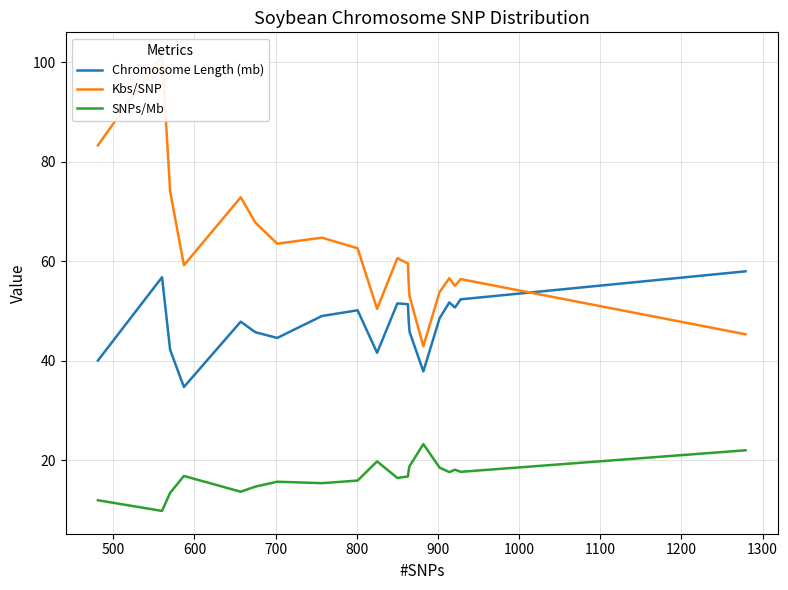

List the series in order of their peak value, lowest first.

SNPs/Mb, Chromosome Length (mb), Kbs/SNP